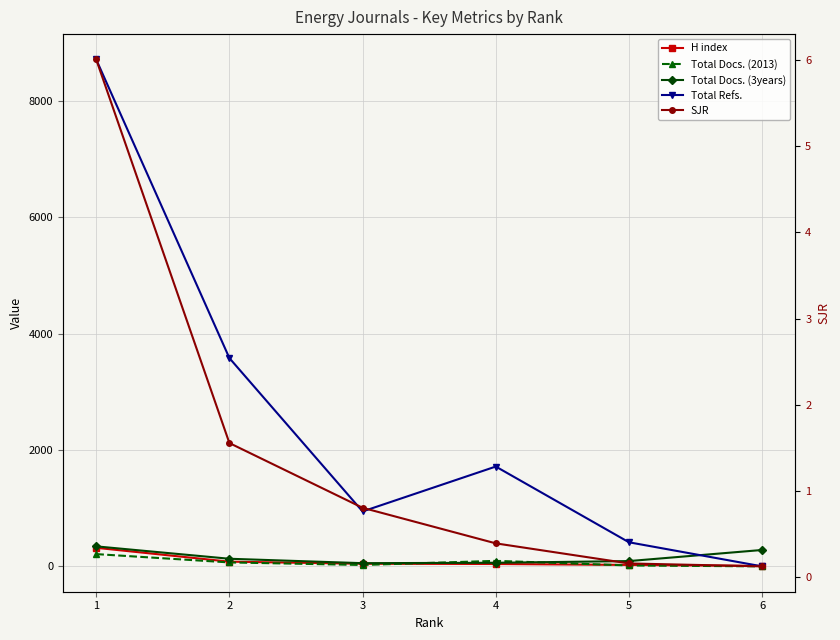

Is this an area chart (filled region under the line)?

No